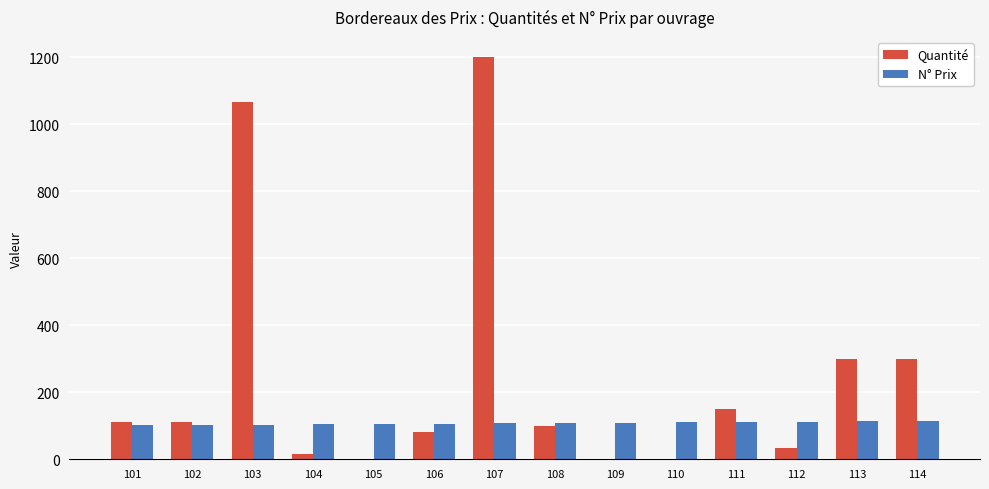

What is the sum of all N° Prix values?

1505